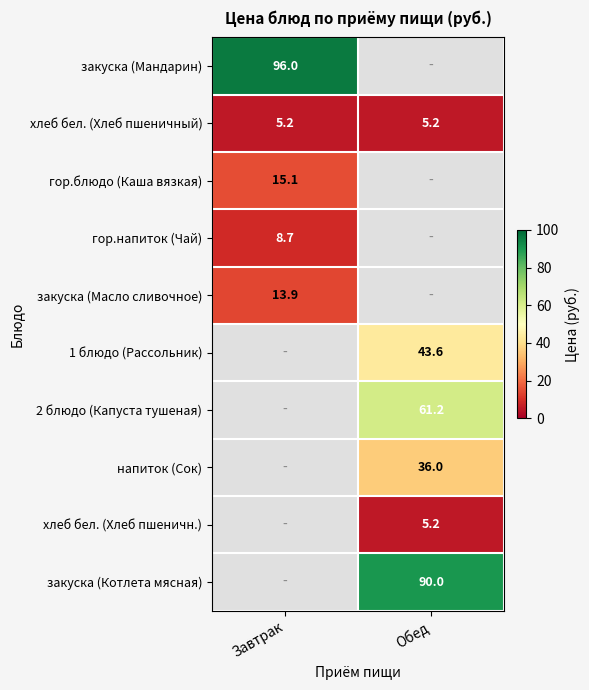

What value does the хлеб бел. (Хлеб пшеничный) series have at Обед?

5.2